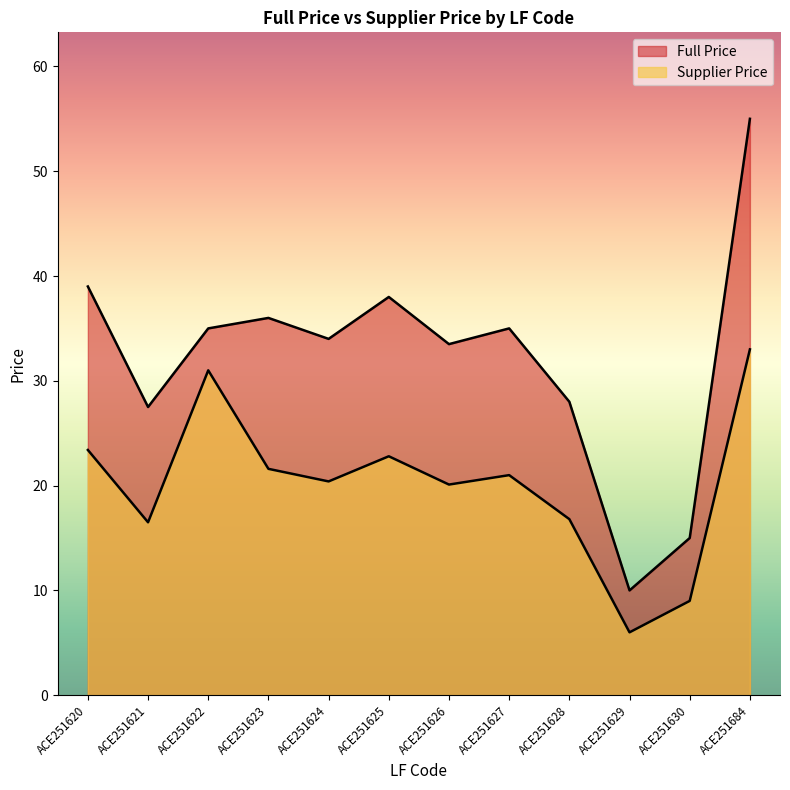

List the series in order of their peak value, highest first.

Full Price, Supplier Price